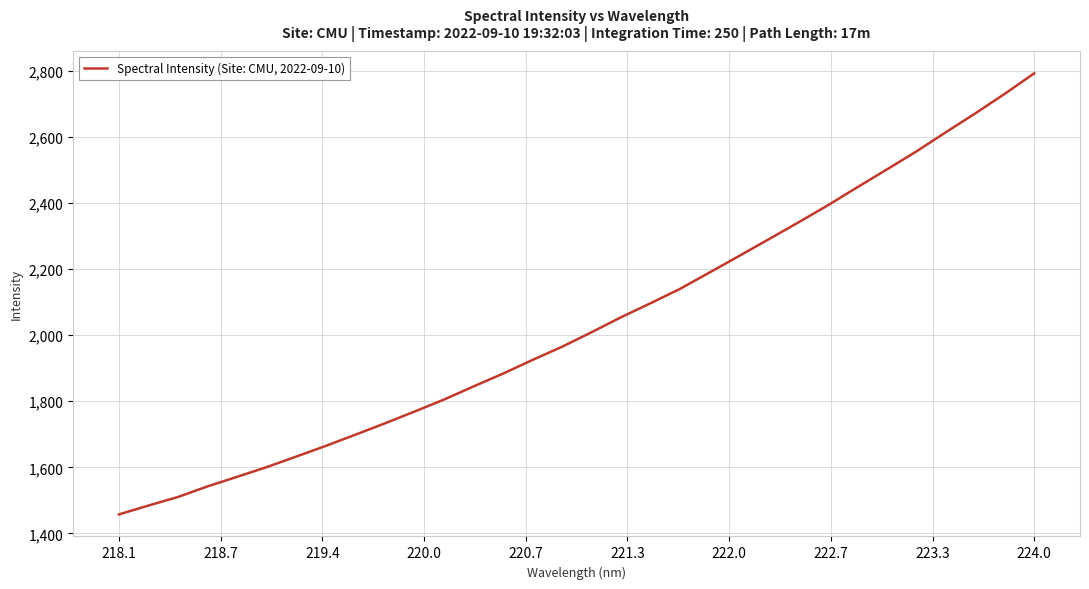

Reading left to right, extract all data points from this chart.

1457.5	1484.3	1510.3	1542.4	1571.3	1600.6	1632.5	1664.8	1698.6	1733.0	1768.5	1804.9	1844.6	1883.5	1924.9	1964.7	2008.8	2054.1	2096.5	2140.1	2189.7	2239.5	2289.9	2340.6	2392.4	2447.1	2500.9	2555.2	2613.5	2670.6	2729.9	2791.8